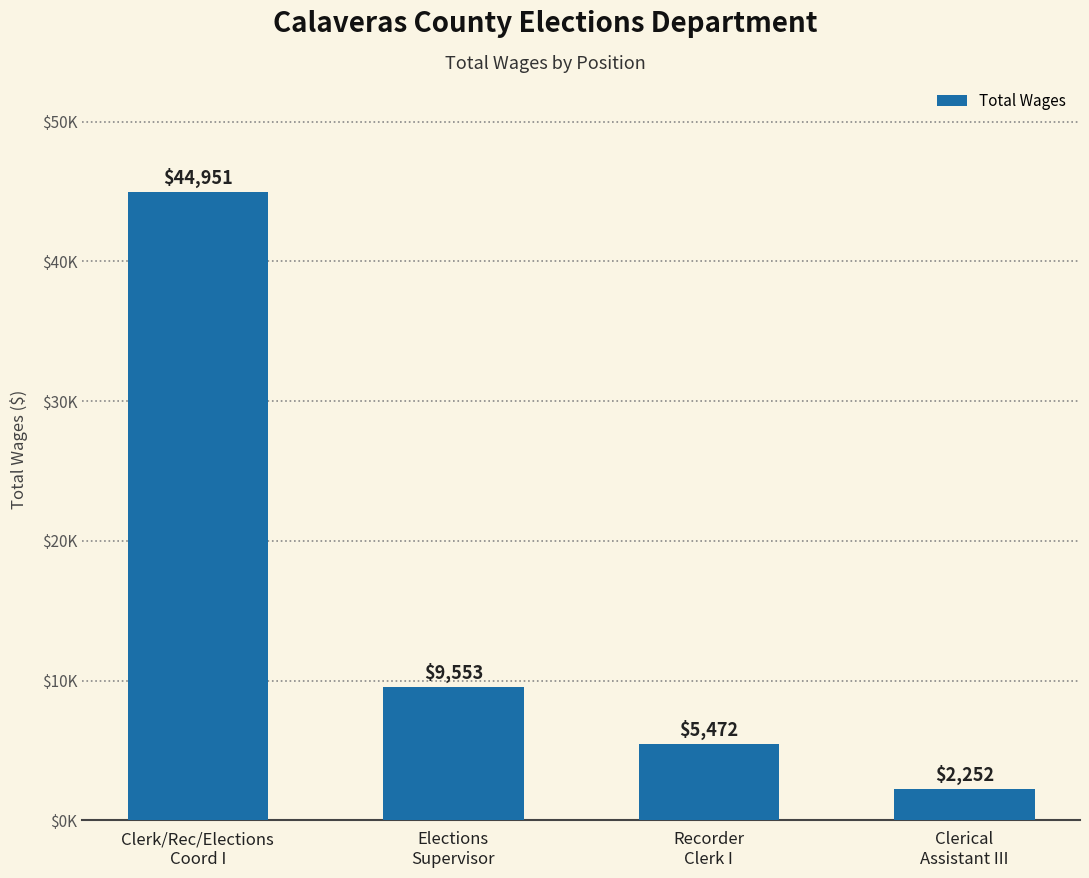

What is the label of the 1st bar from the left?

Clerk/Rec/Elections
Coord I